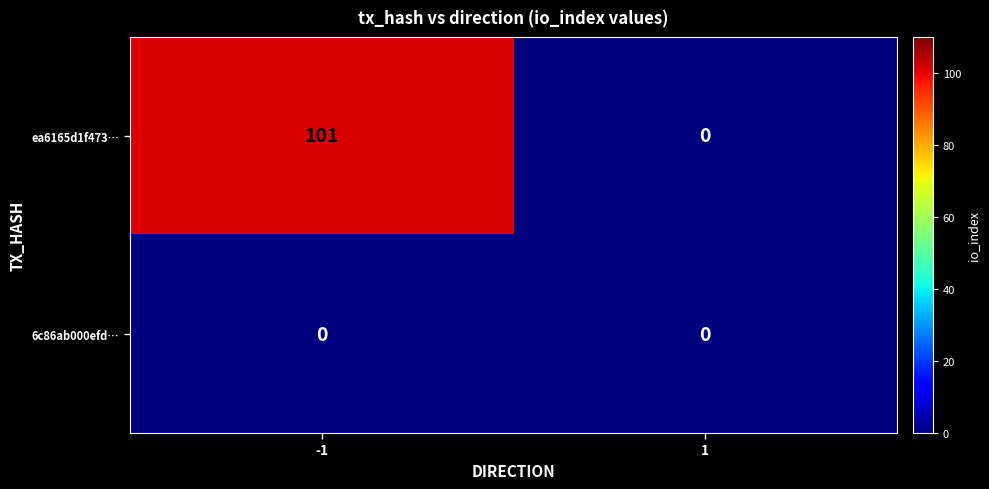

List the series in order of their peak value, lowest first.

6c86ab000efd…, ea6165d1f473…